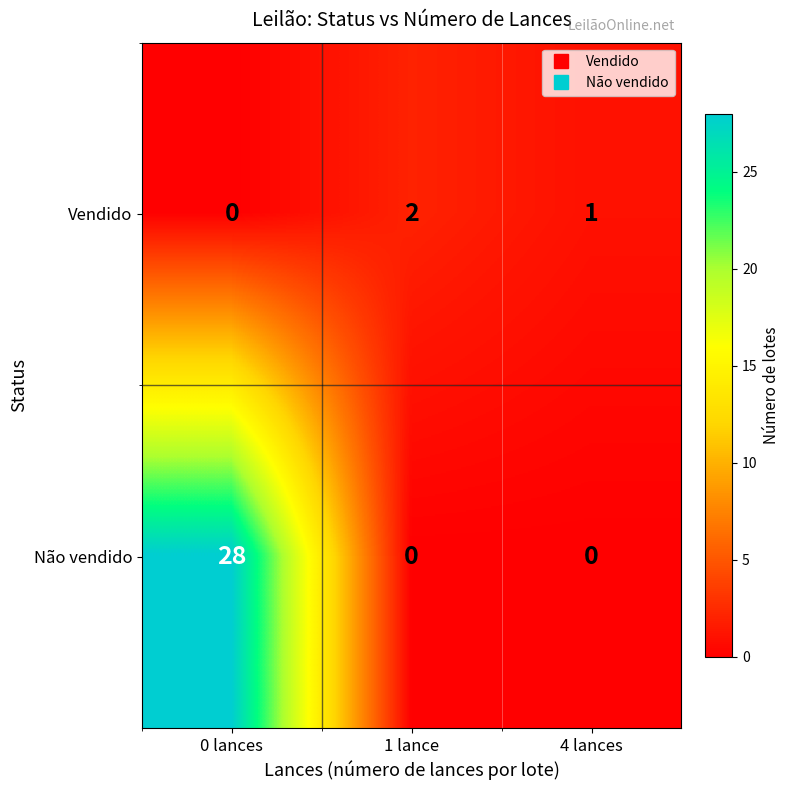

Which series has the largest total across all categories?

Não vendido